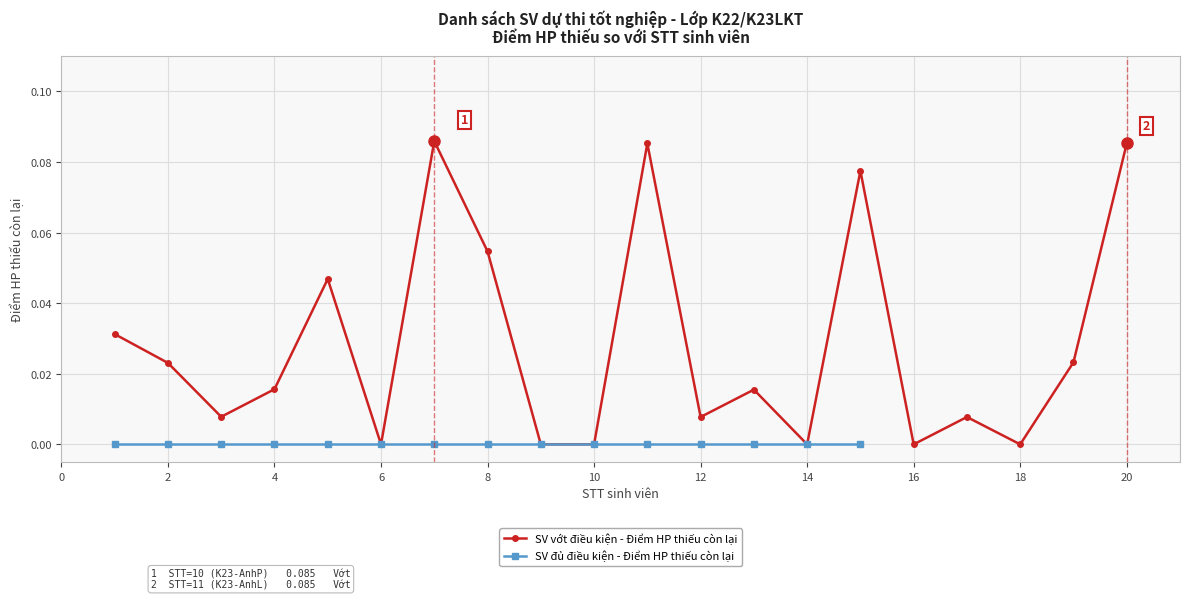

True or false: there are more than 1 points higher than both neighbors.

True